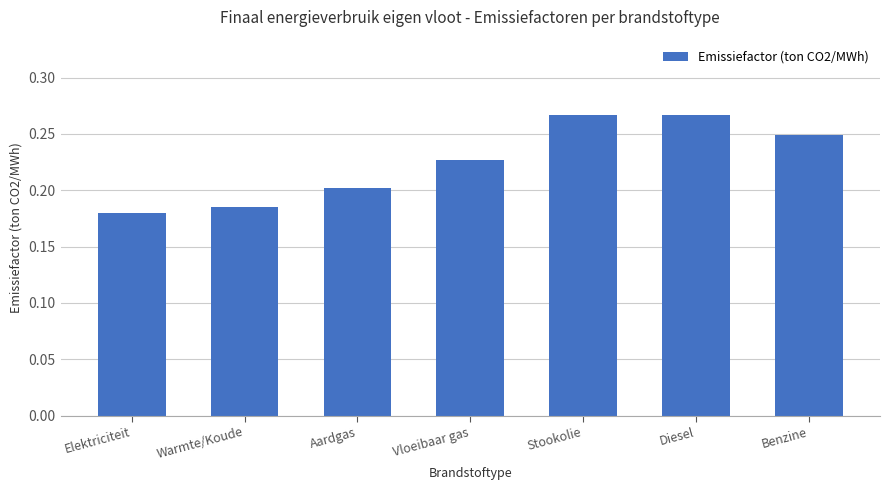

How many values are between 0 and 1?

7